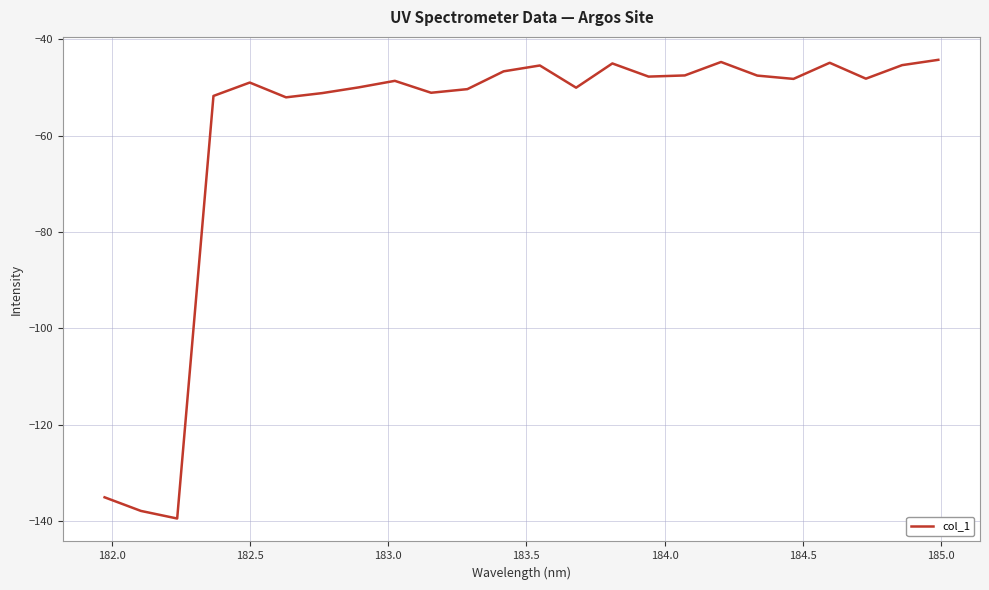

What is the maximum value shown in the chart?

-44.3